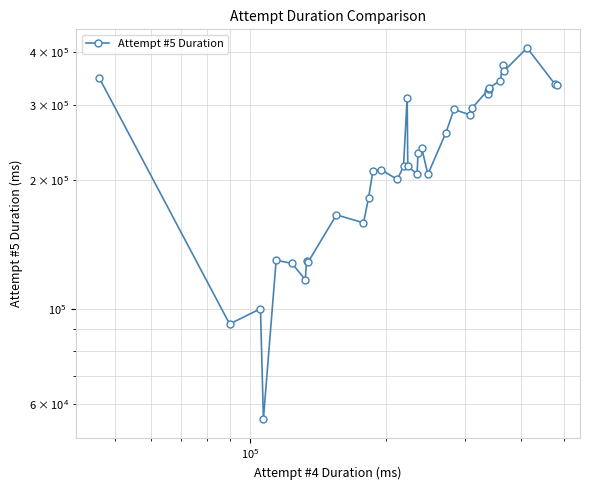

What is the approximate value at $\mathdefault{10^{5}}$?

100315